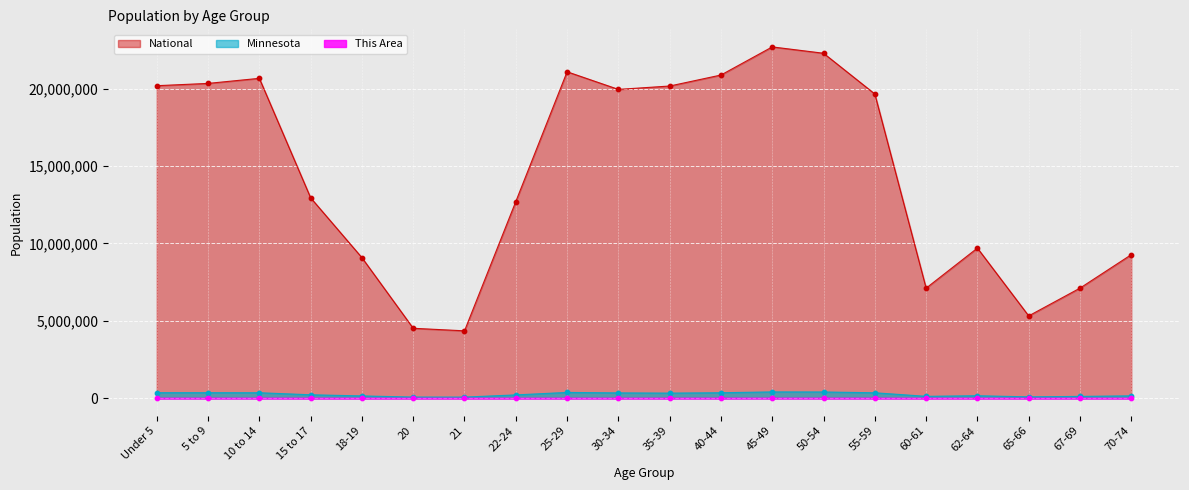

What are all the series names shown in the legend?

National, Minnesota, This Area